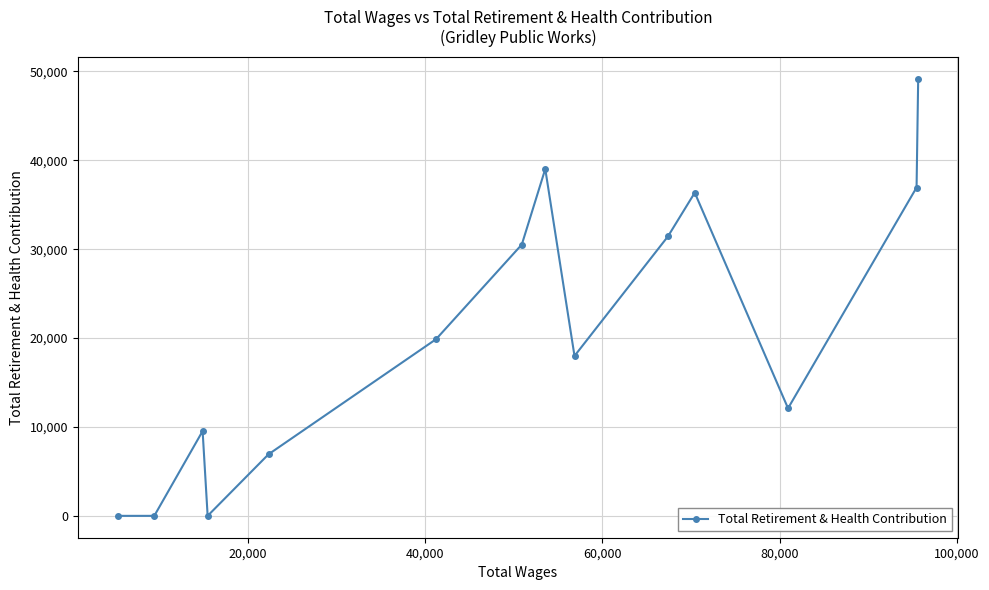

What is the maximum value shown in the chart?

49197